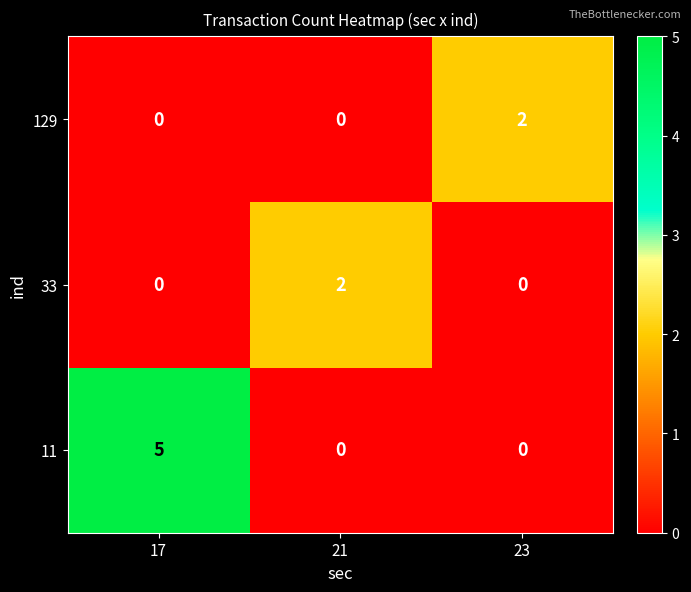

Reading right to left, list all the values displayed in this chart.

129: 2	0	0
33: 0	2	0
11: 0	0	5